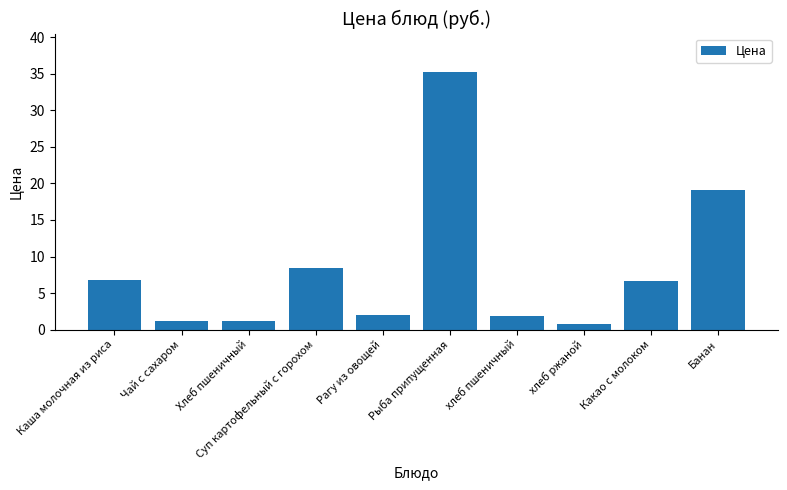

What position from the right is Хлеб пшеничный?

8